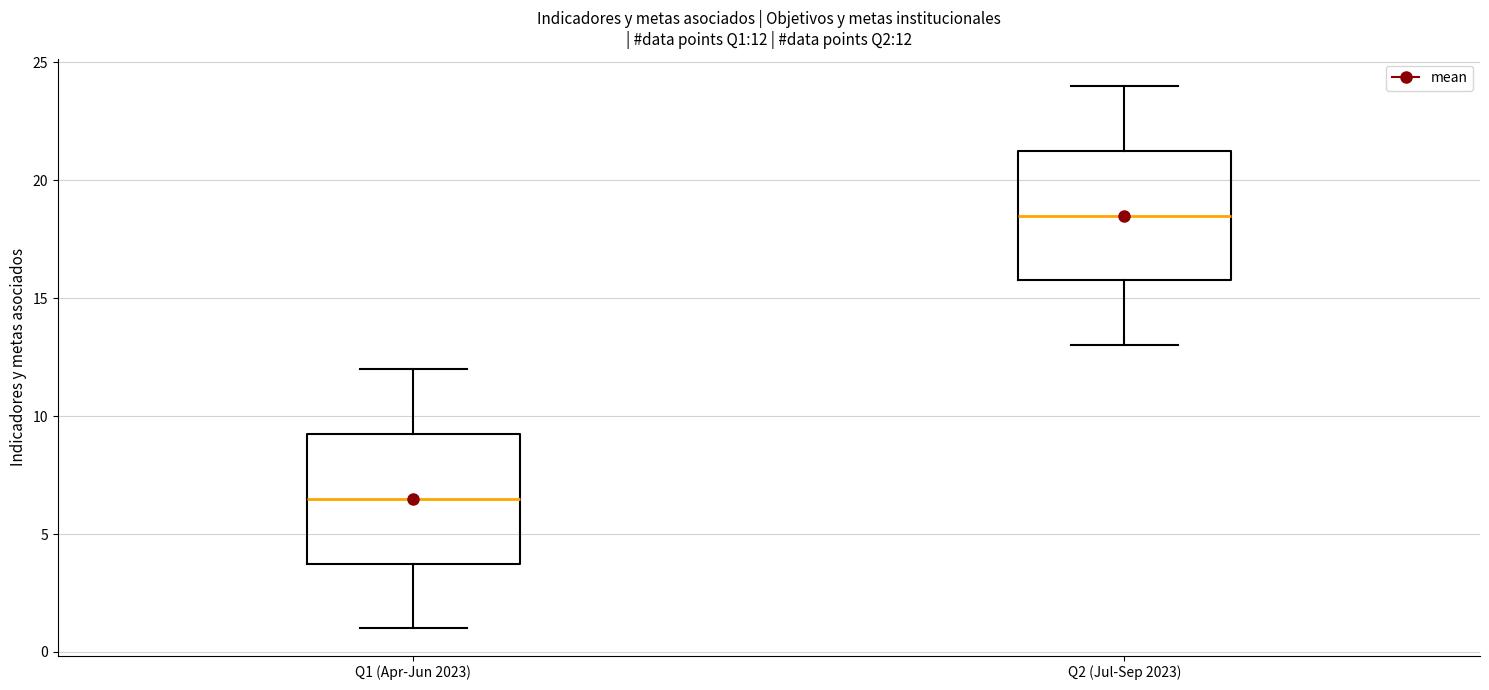

Which box's median line is the lowest?

Q1 (Apr-Jun 2023)